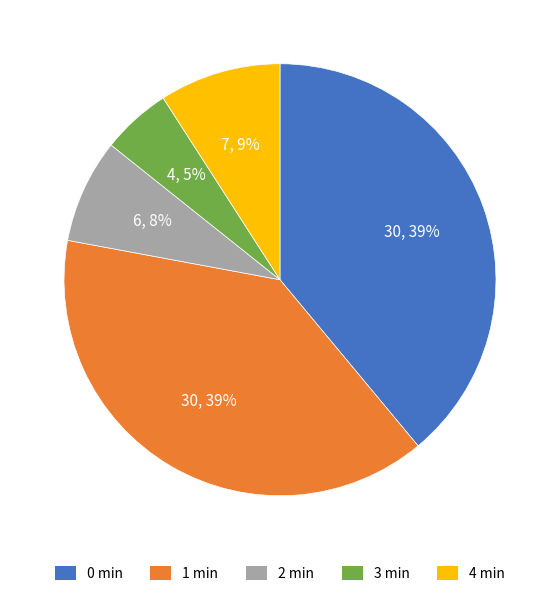

How many segments does this pie chart have?

5